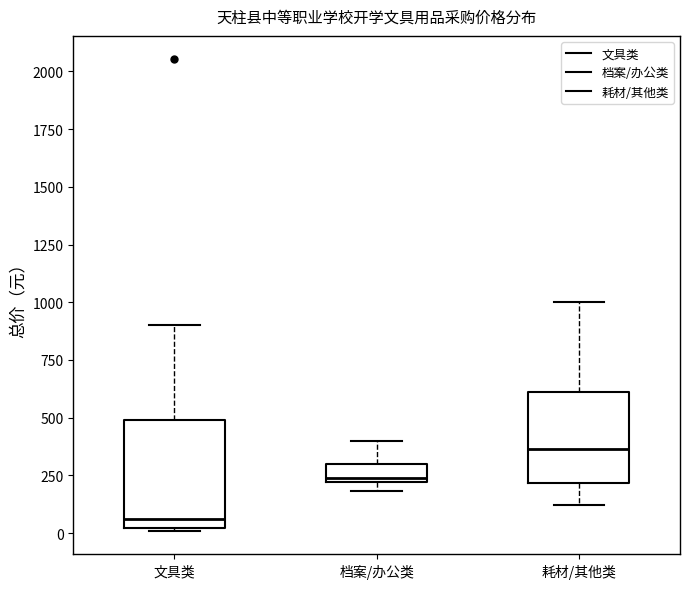

Which box has the lowest median line?

文具类